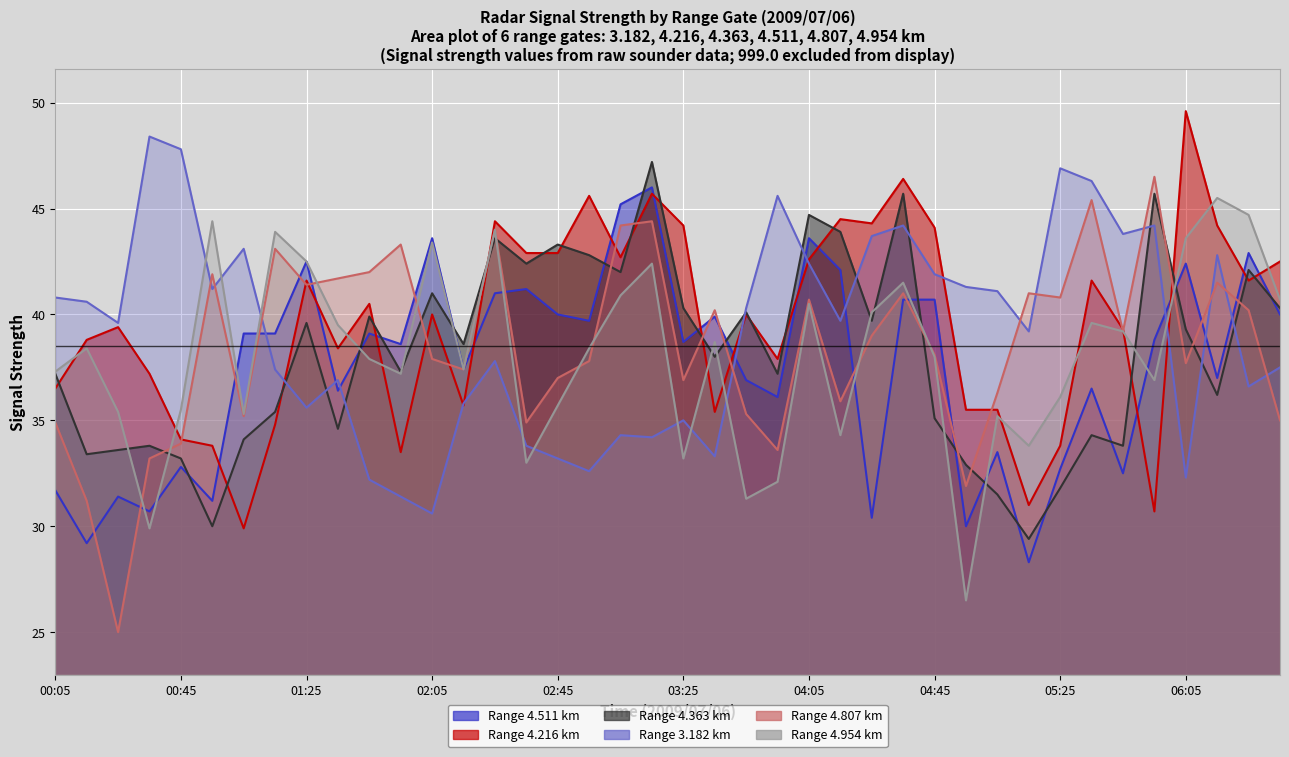

The value of 4.363 at 2009/07/06 02:25 is 15.5. True or false?

False